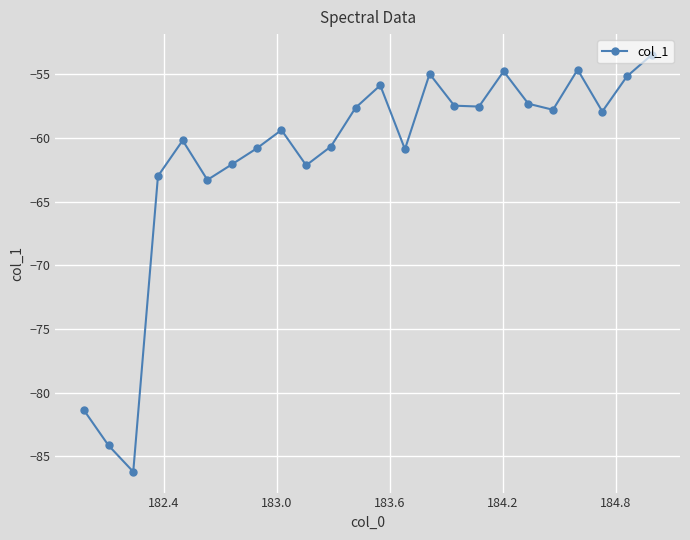

What is the difference between the maximum and minimum values?

32.7